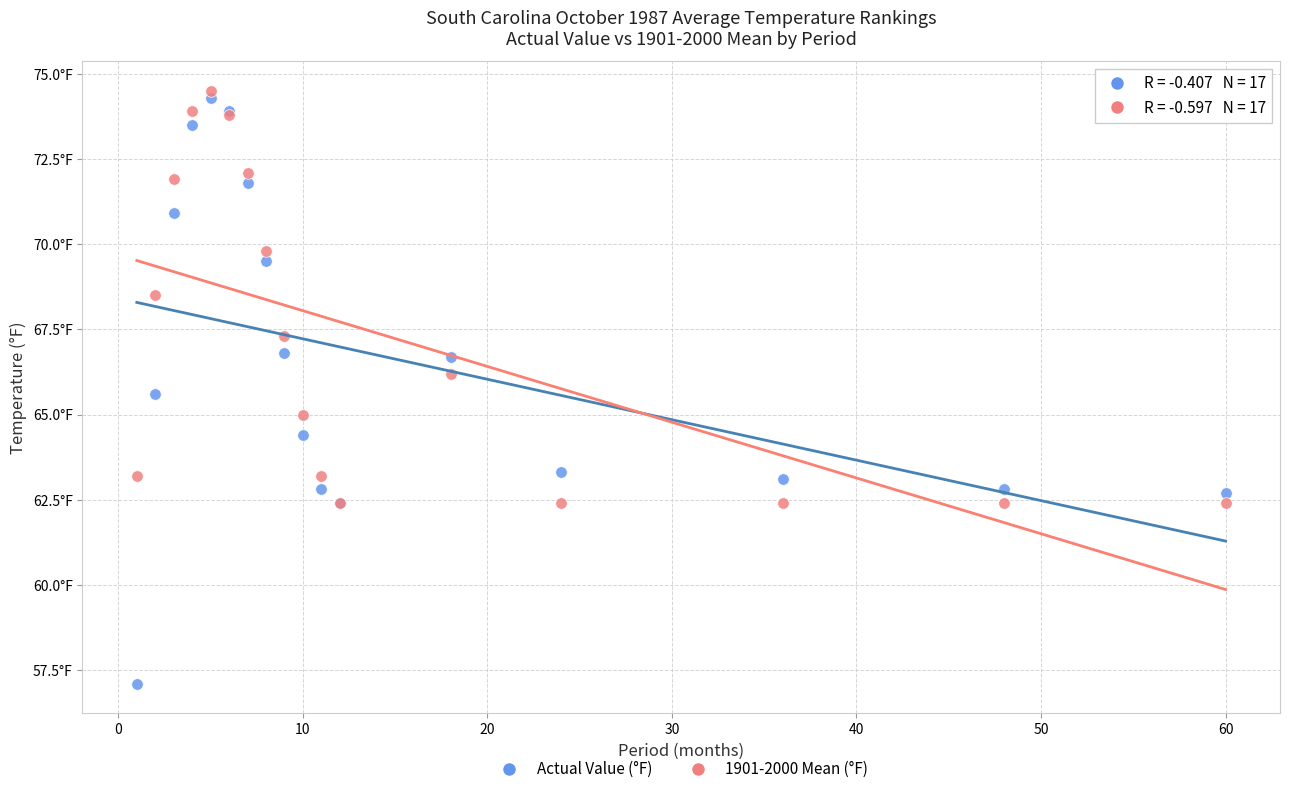

Which series reaches the maximum Y coordinate?

1901-2000 Mean (°F)